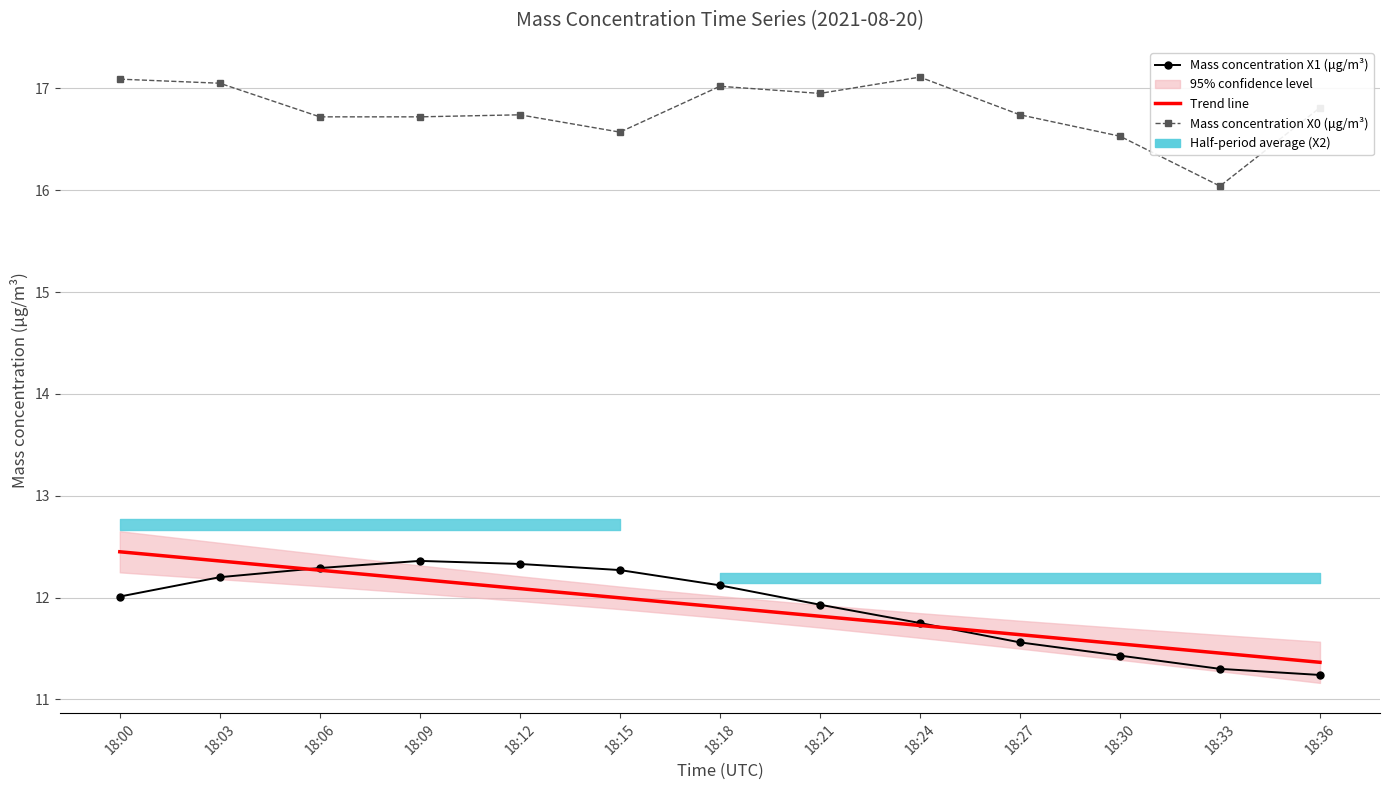

How many data points in Mass concentration X1 (μg/m³) are less than 12?

6